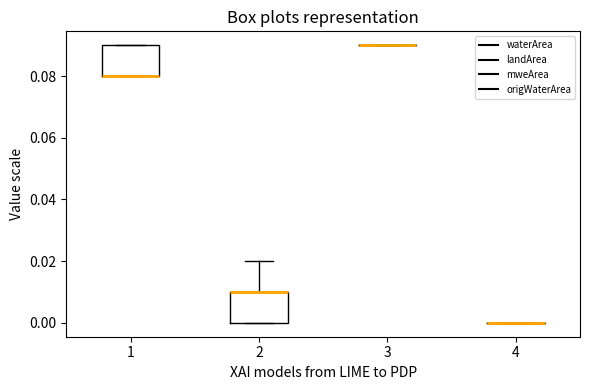

Reading left to right, read every box against the y-axis: the position of its median line, the range the box covers, and the ends of its whiskers. The values are not printed on the chart, so give them approximately, as read against the axis.

1: median 0.08 (drawn on the box's lower edge), box 0.08 to 0.09, whiskers 0.08 to 0.09
2: median 0.01 (drawn on the box's upper edge), box 0.00 to 0.01, whiskers 0.00 to 0.02
3: box collapsed to a line at 0.09, whiskers 0.09 to 0.09
4: box collapsed to a line at 0.00, whiskers 0.00 to 0.00